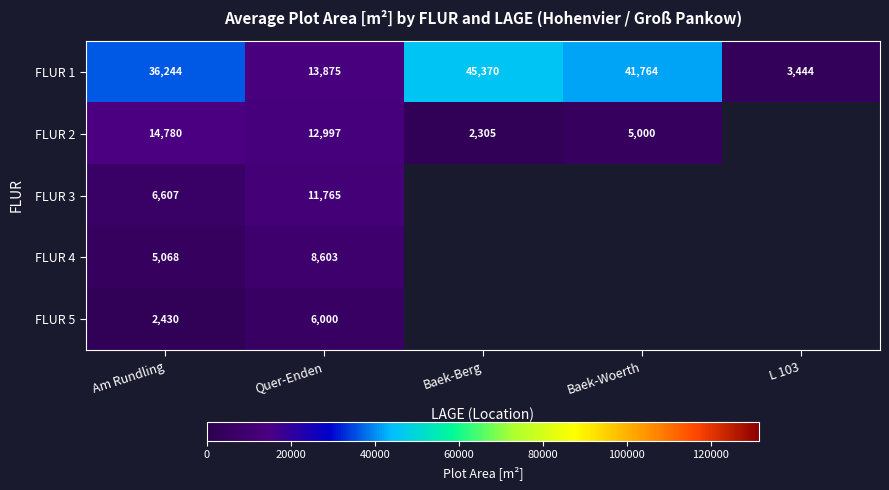

What is the minimum value shown in the chart?

2305.0